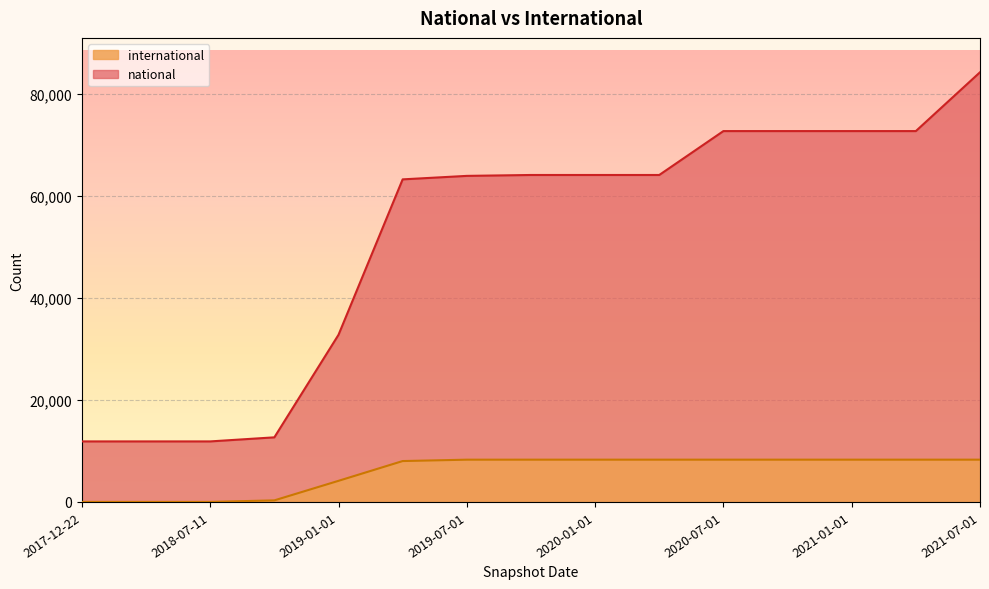

Count the number of data series in this chart.

2